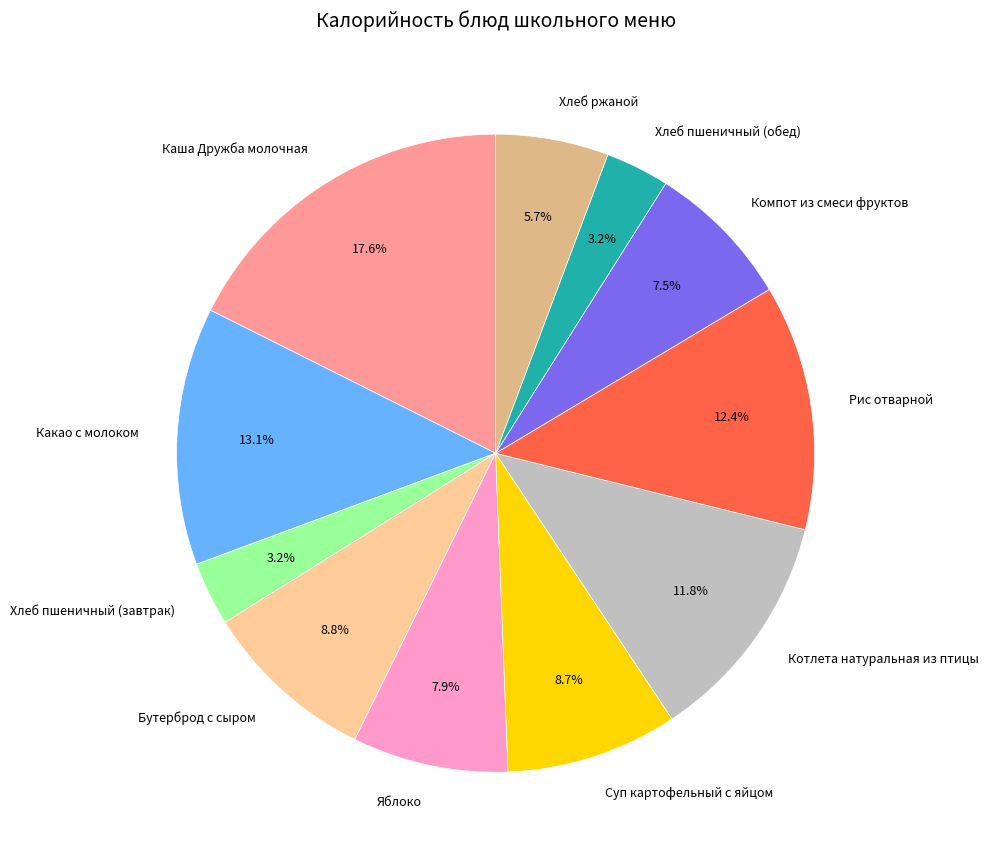

What percentage is NOT represented by Суп картофельный с яйцом?

91.3%